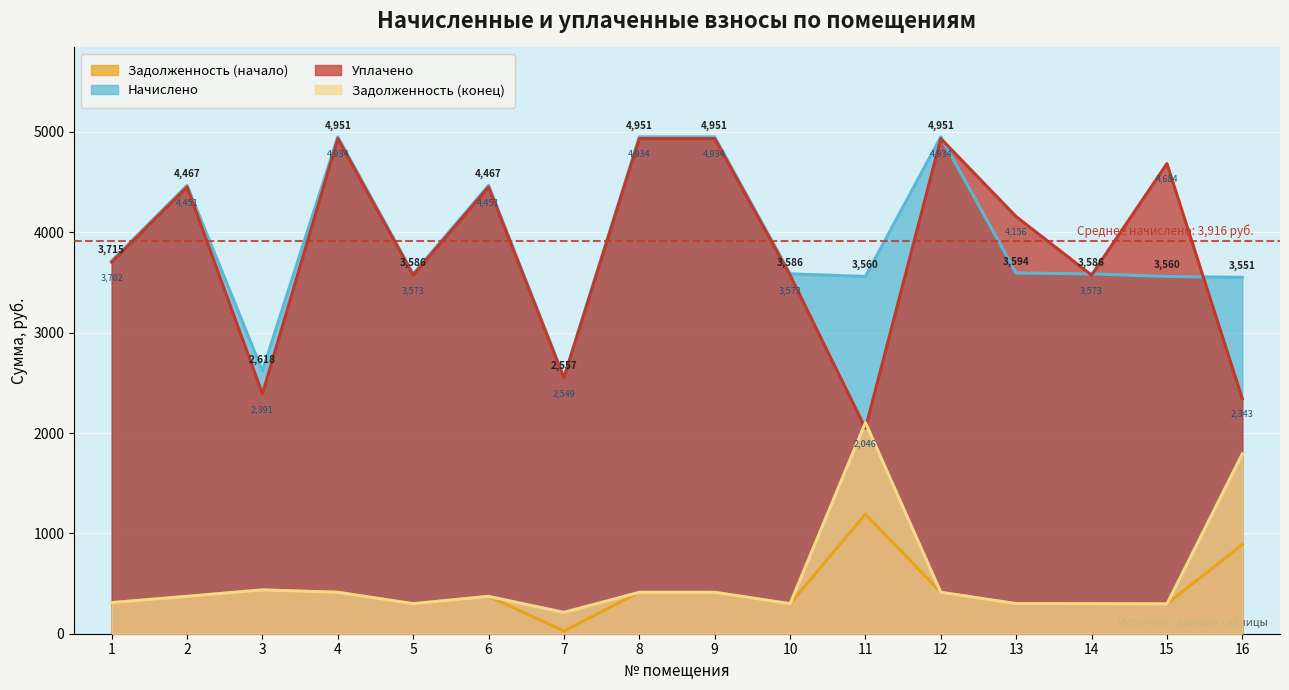

What is the sum of the Начислено values at 3 and 16?

6169.0